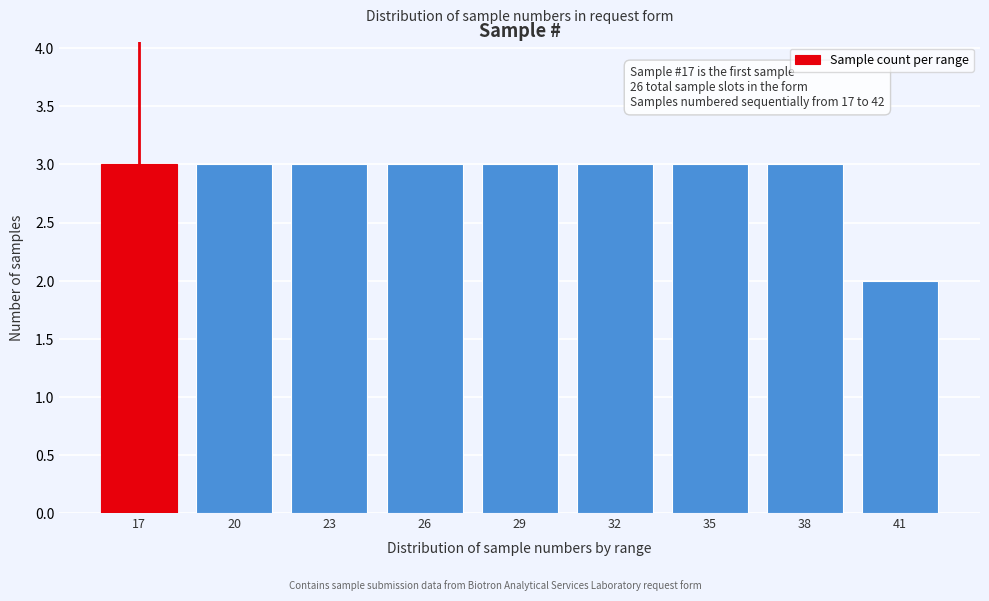

Reading right to left, list all the values displayed in this chart.

2	3	3	3	3	3	3	3	3